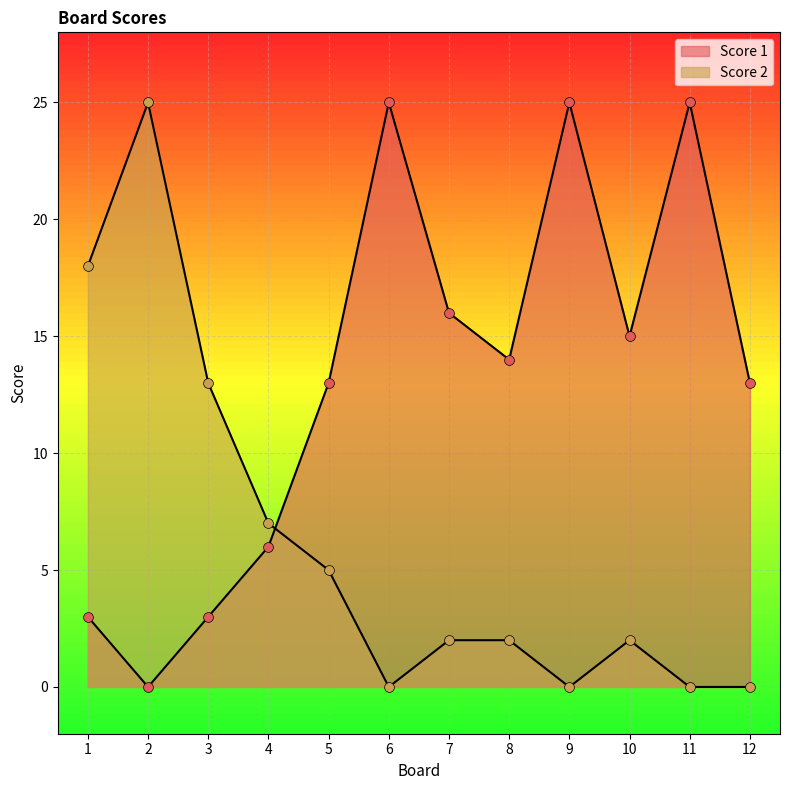

What is the total value across all series at 5?

18